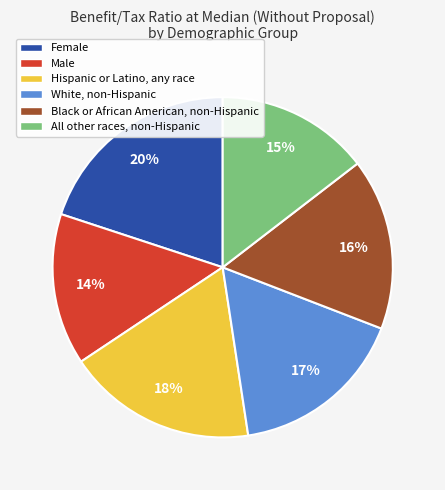

Combined, do All other races, non-Hispanic and White, non-Hispanic account for over 50%?

No